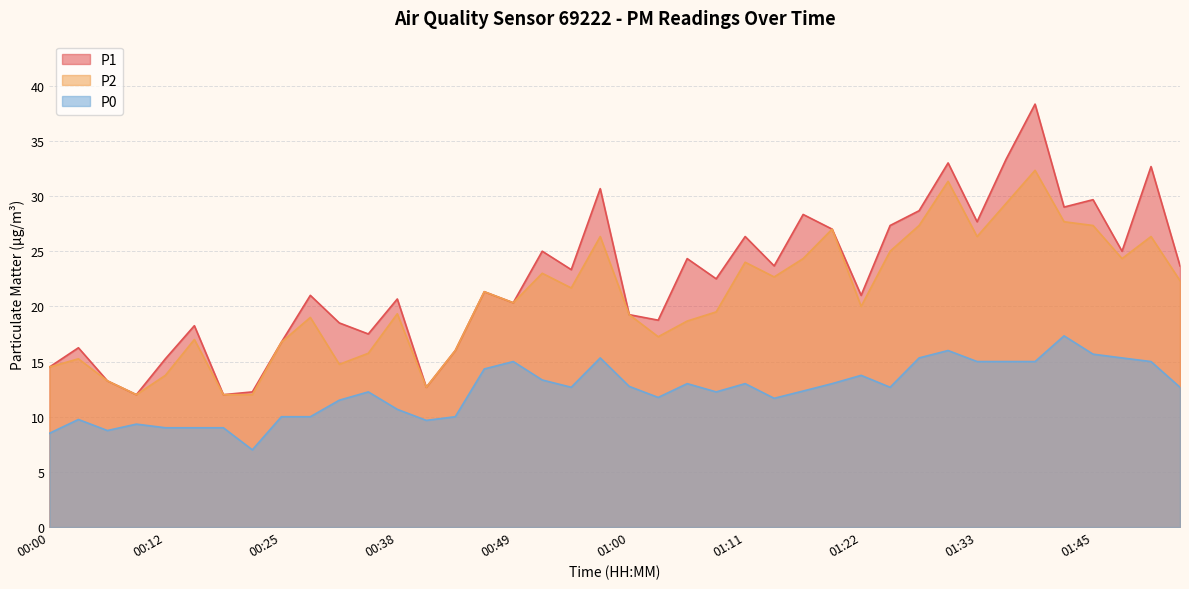

What is the difference between the second highest and second lowest values in the P0 series?

7.5